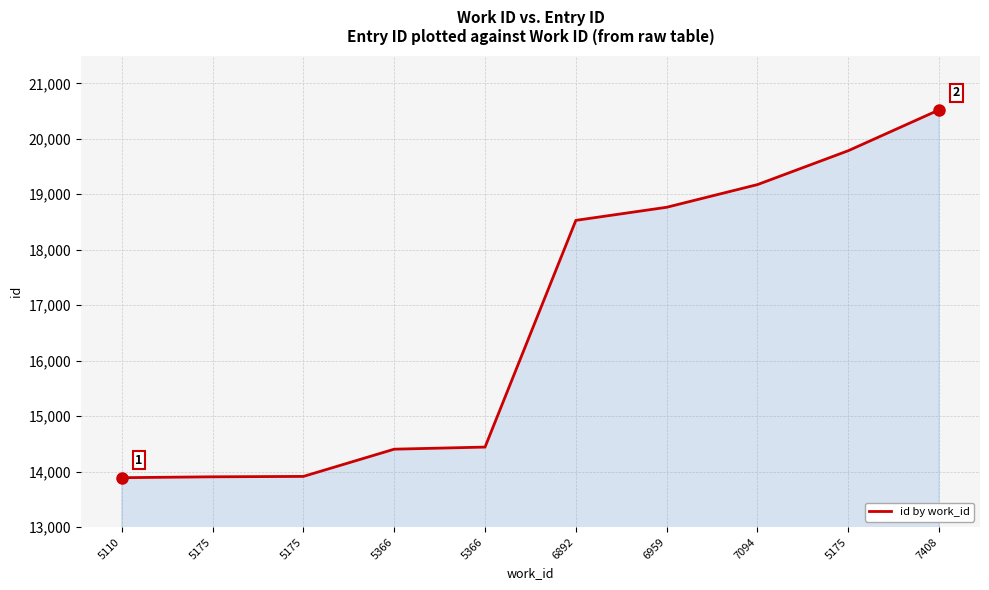

What is the ratio of the value at 5175 to the value at 5366?

1.0